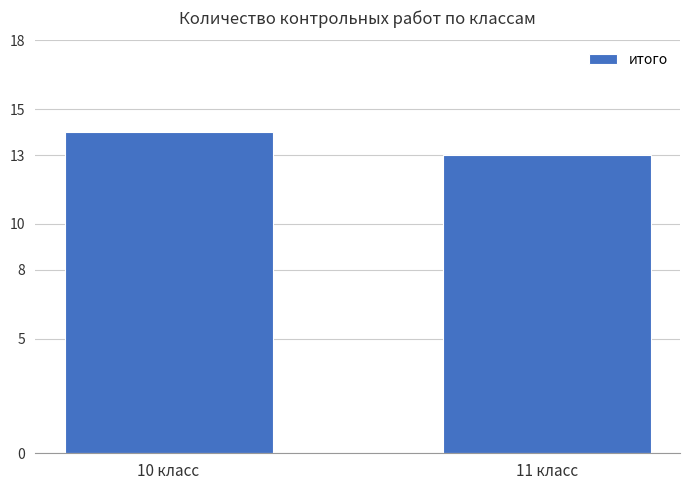

Is it true that the value at 11 класс is 4?

False